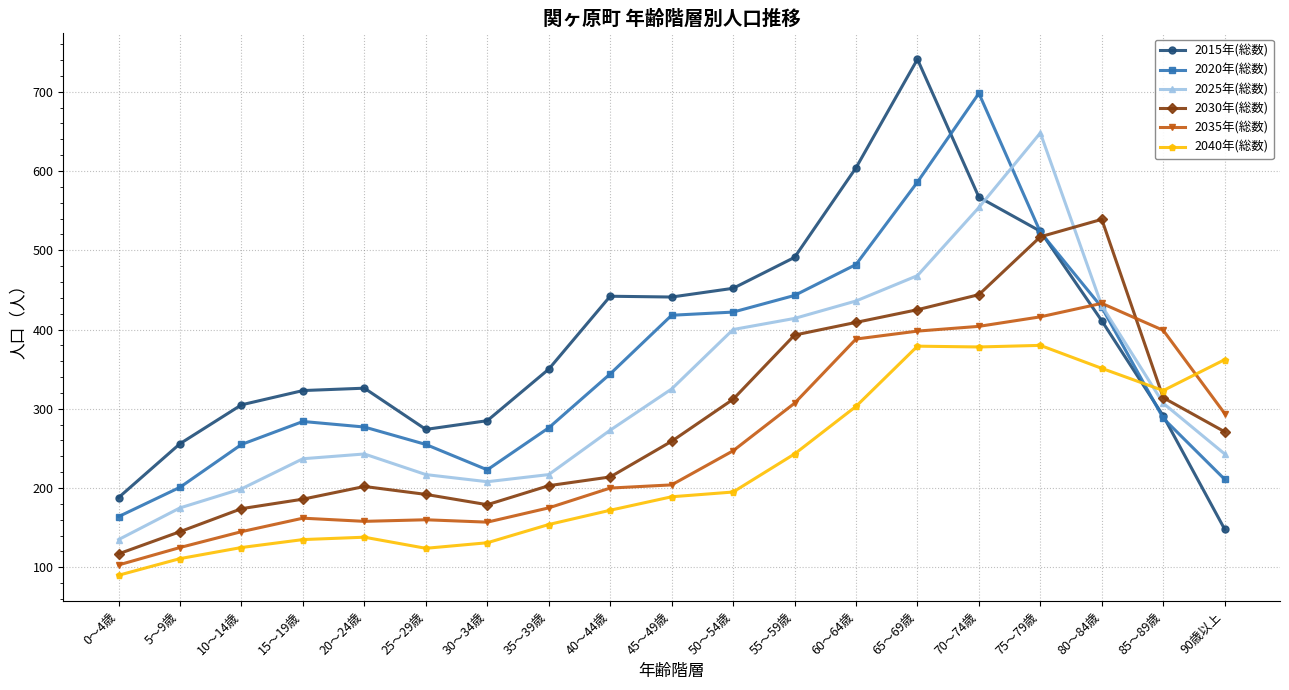

Is it true that 2035年(総数) equals 416 at 75～79歳?

True